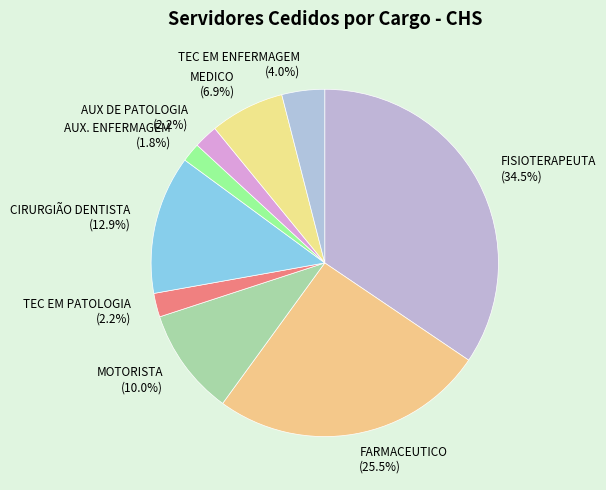

Which slice is the largest?

FISIOTERAPEUTA